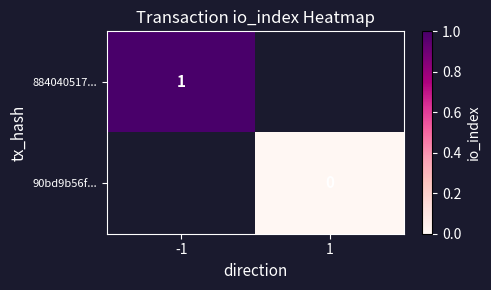

Which label corresponds to the smallest value in the chart?

1